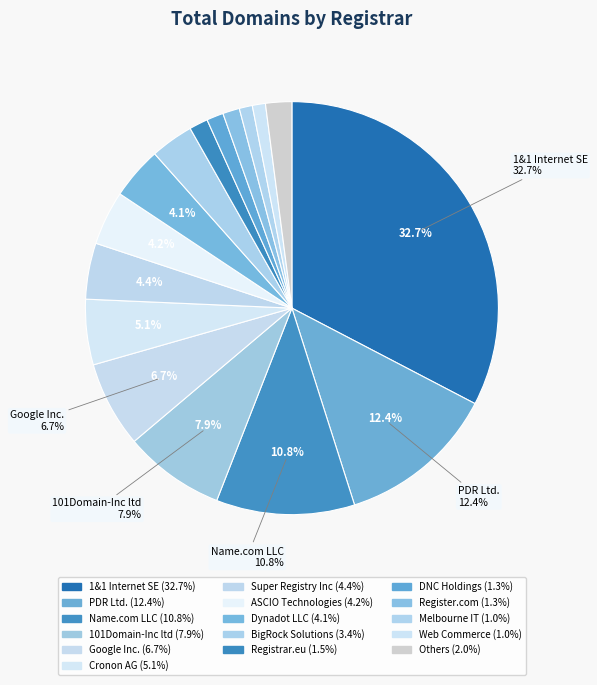

What is the largest slice in the pie chart?

1&1 Internet SE